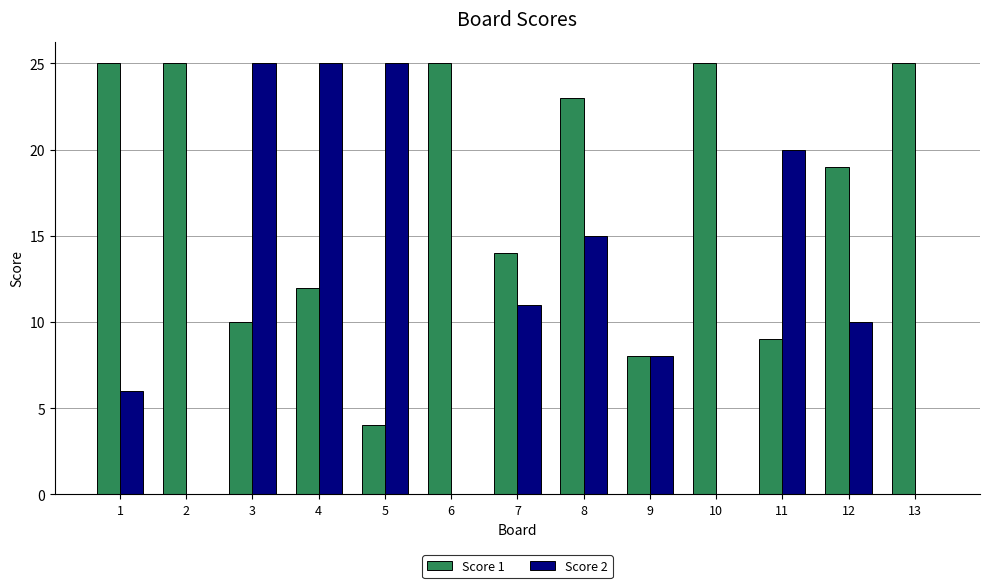

How many distinct data groups are displayed?

2